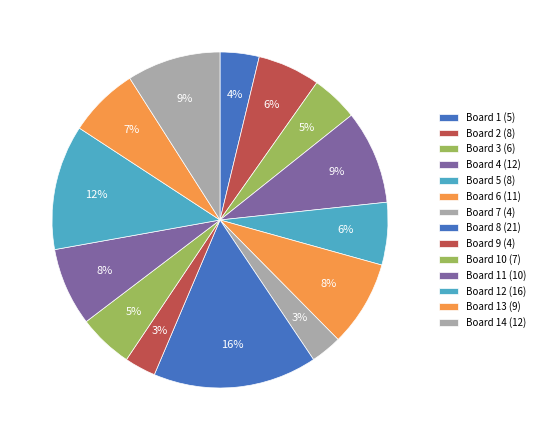

To the nearest percent, what percentage of the pie is Board 2 (8)?

6%